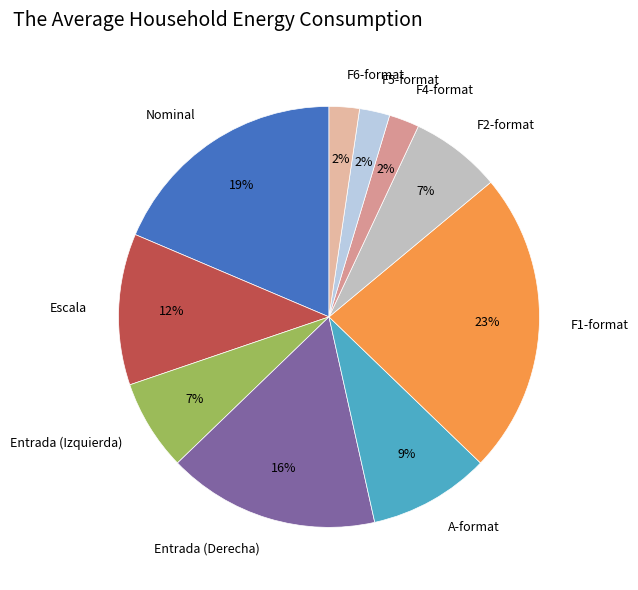

To the nearest percent, what percentage of the pie is Escala?

12%